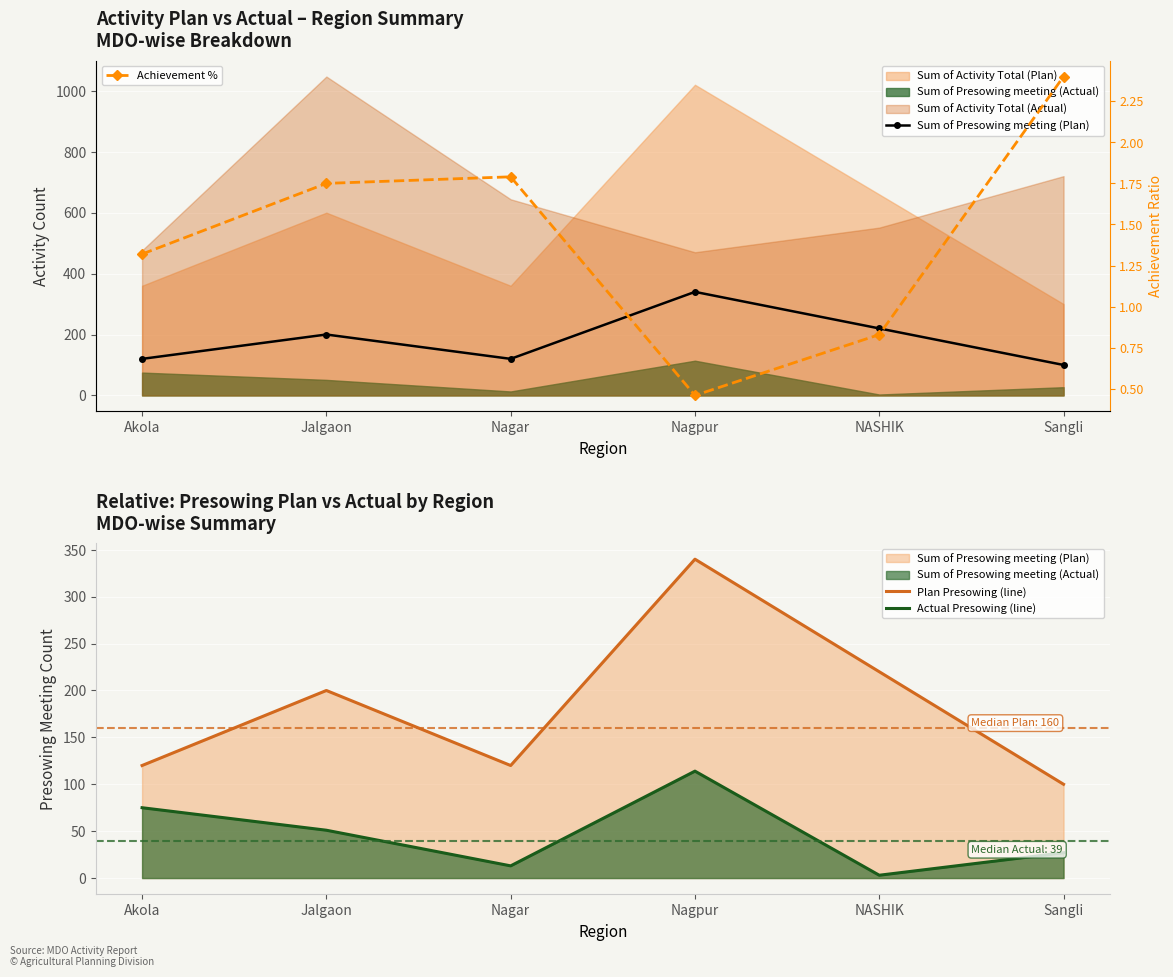

Which series has the largest range (max minus min)?

Sum of Presowing meeting (Plan)